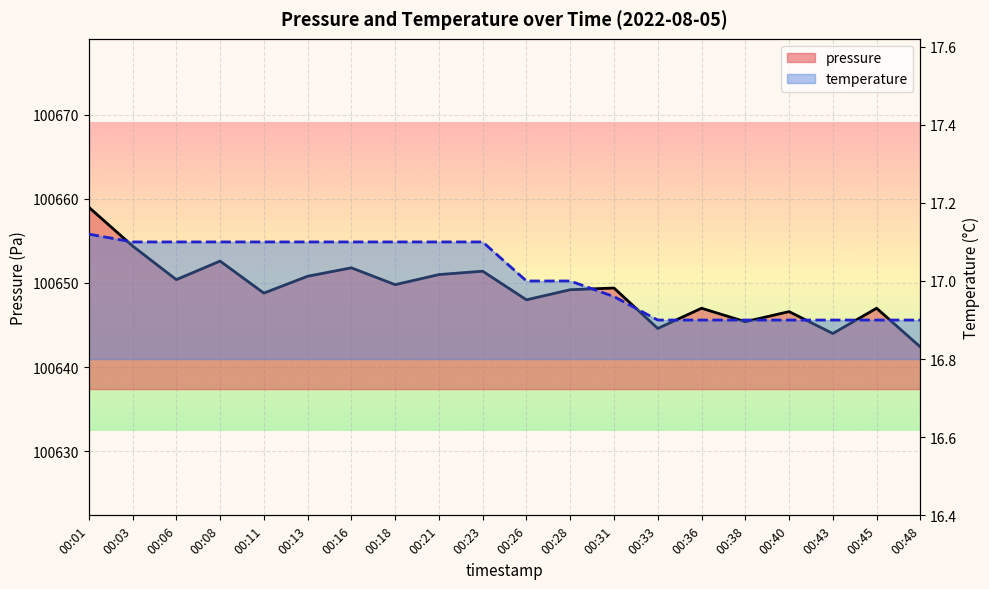

True or false: temperature and pressure cross at least once.

False